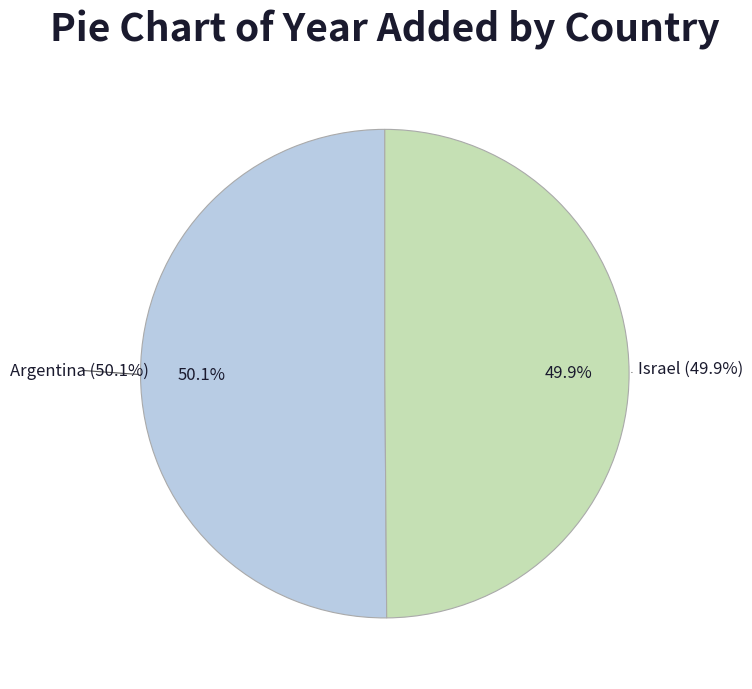

Is it true that Israel is 50% of the pie?

True